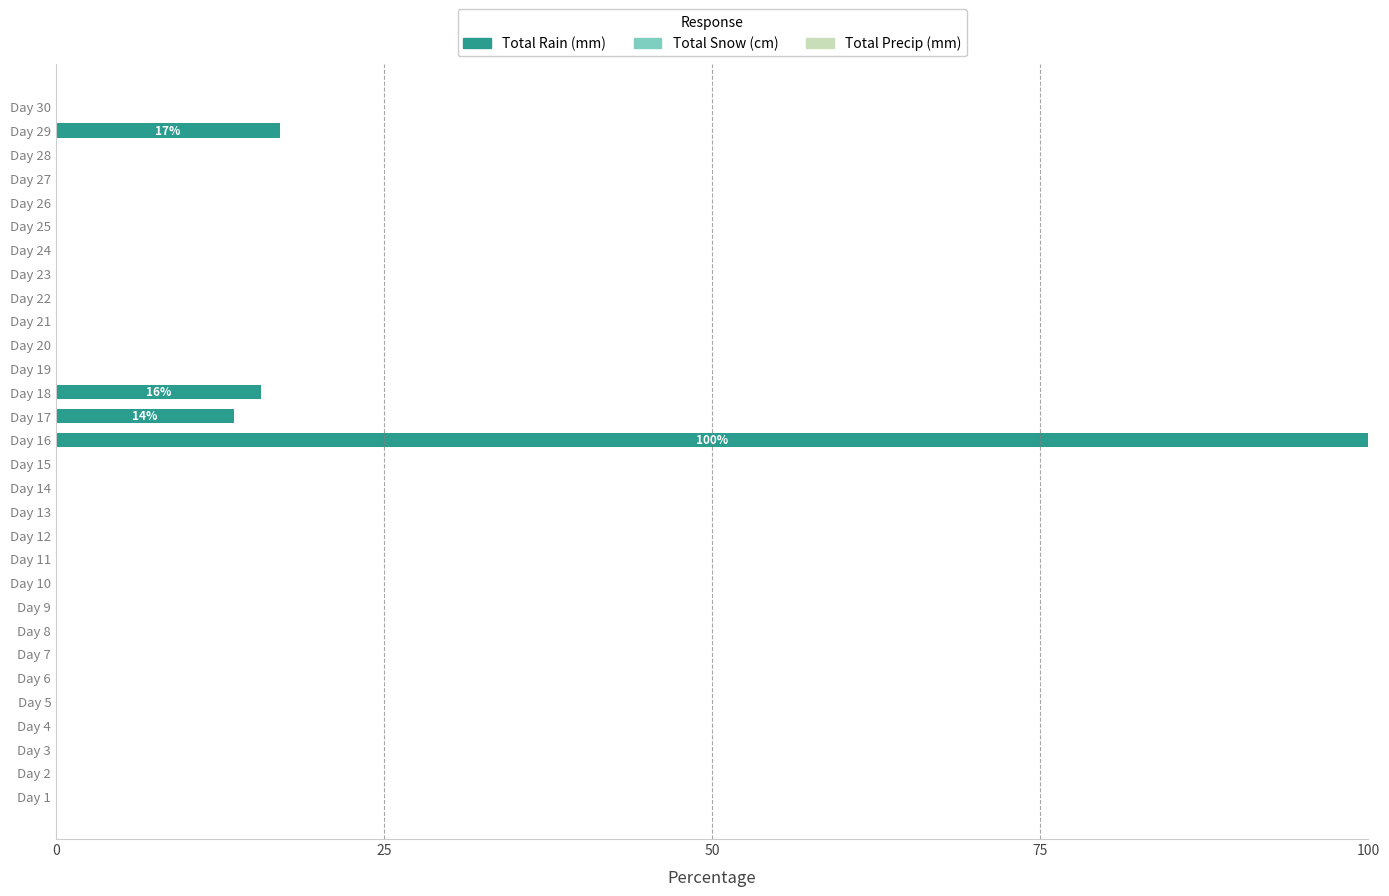

At which category does the chart reach its peak across all series?

Day 16